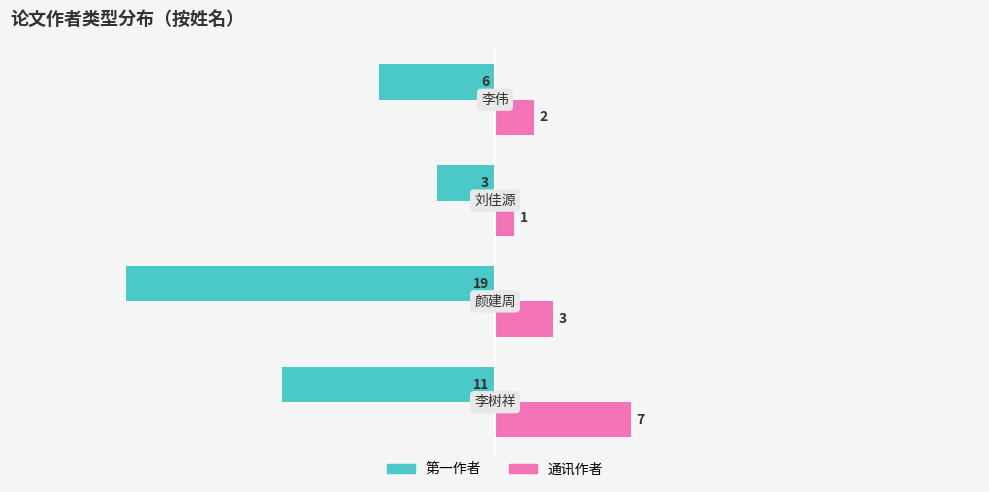

Which series has the largest range (max minus min)?

第一作者